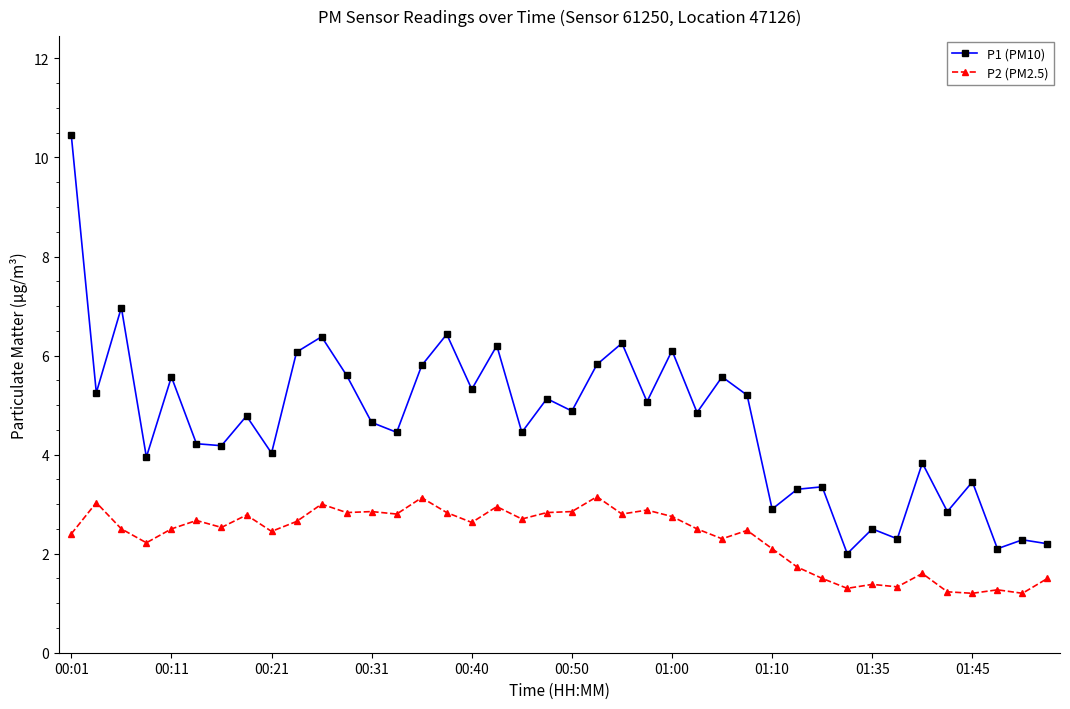

What is the minimum value shown in the chart?

1.2